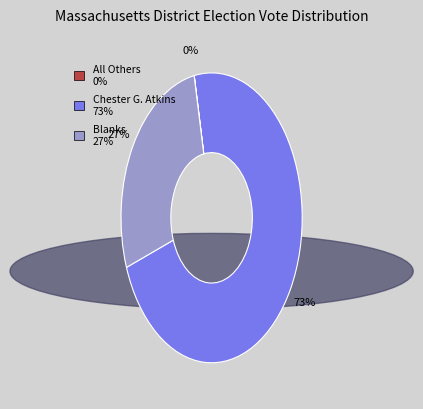

Is there a majority slice in this chart?

Yes